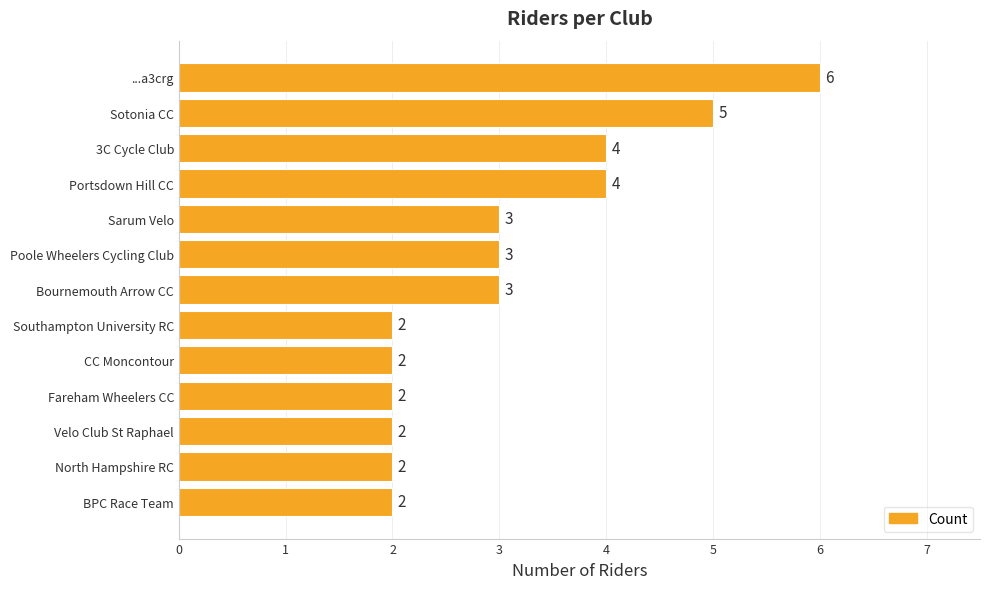

What is the difference between the second highest and minimum values?

3